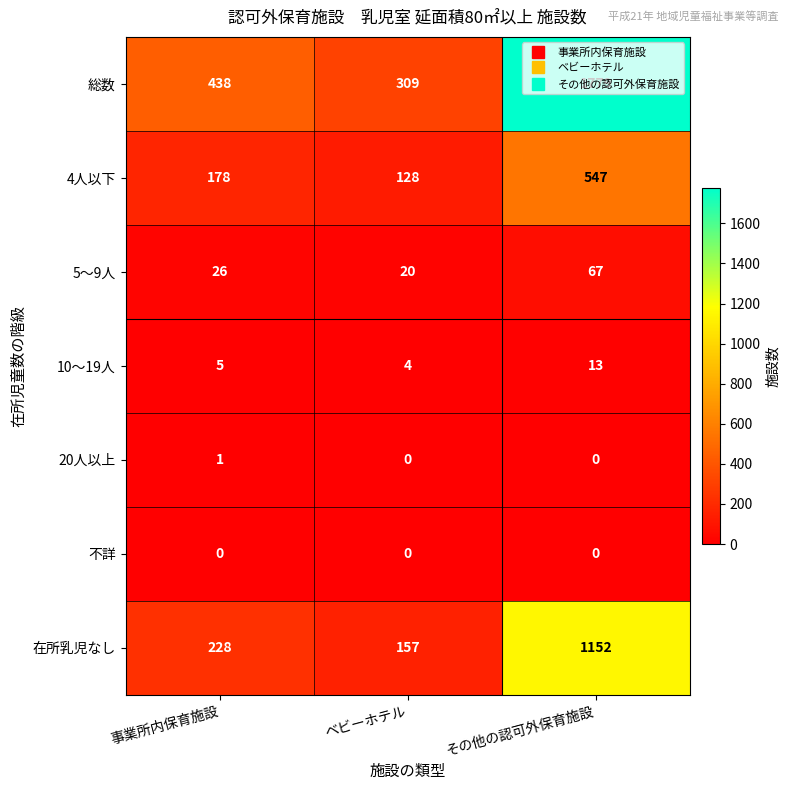

How many categories are shown in the chart?

3